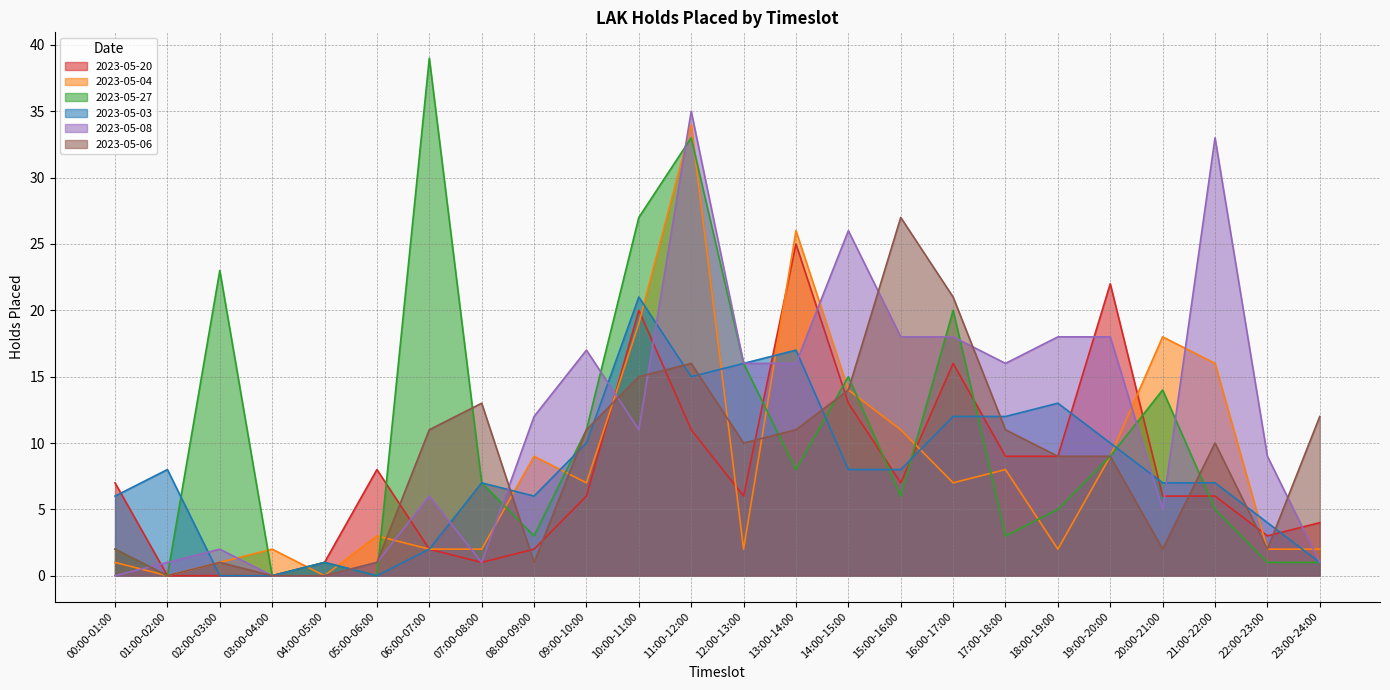

What position from the left is 16:00-17:00?

17